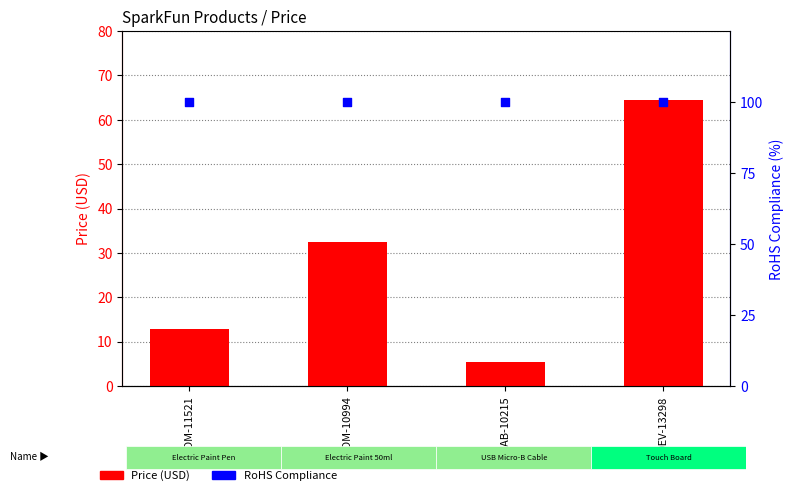

At how many categories does at least one series exceed 89?

4